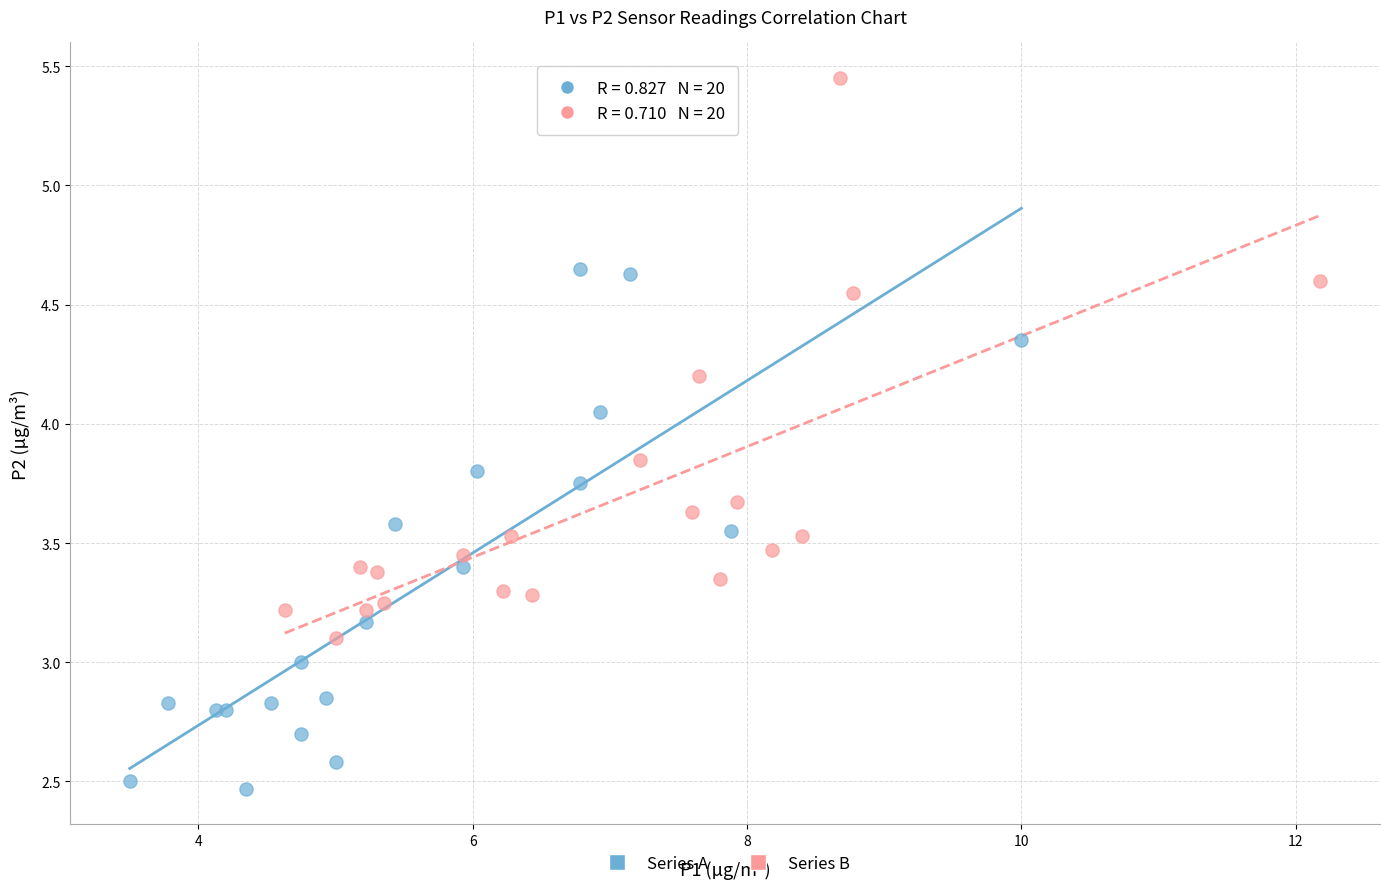

Which series contains the lowest Y value?

Series A